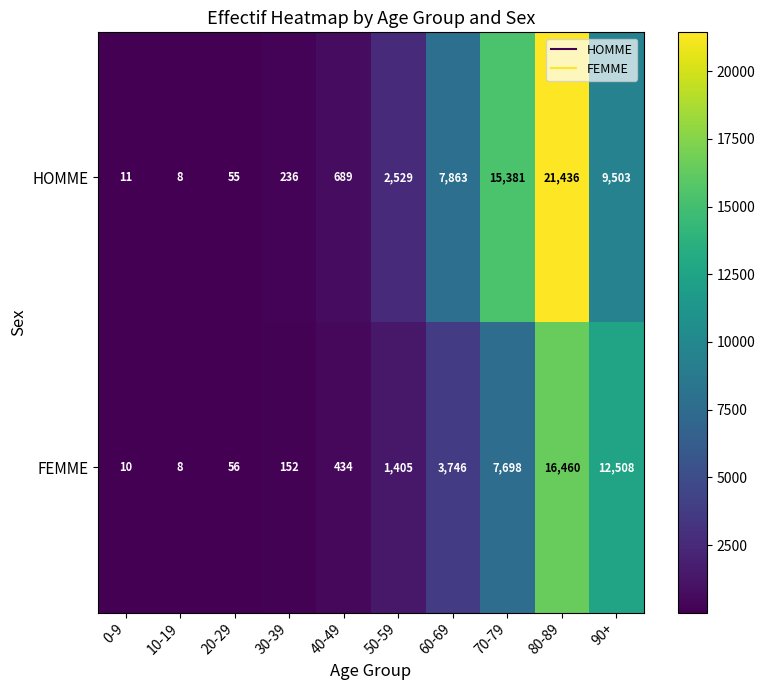

Is the value of FEMME at 80-89 greater than the value of HOMME at 0-9?

Yes